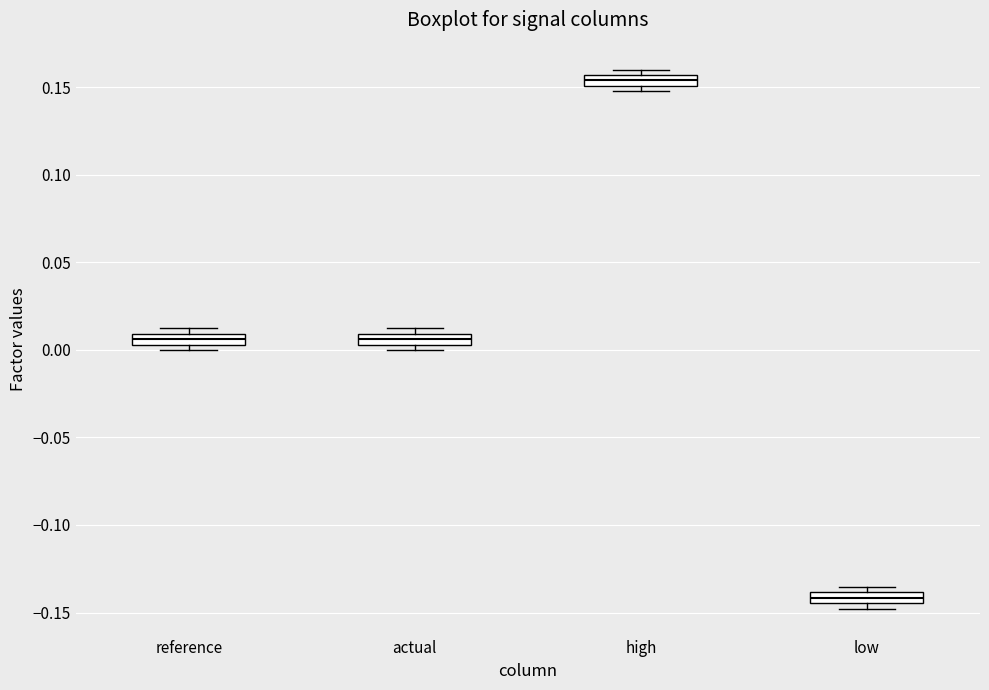

Which box's median line is the highest?

high